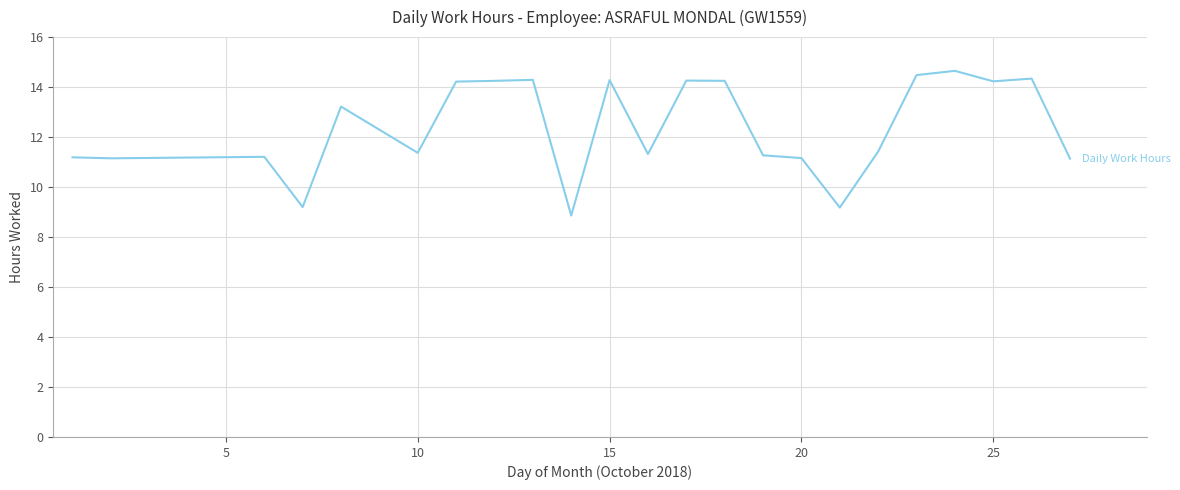

What is the greatest value displayed?

14.7